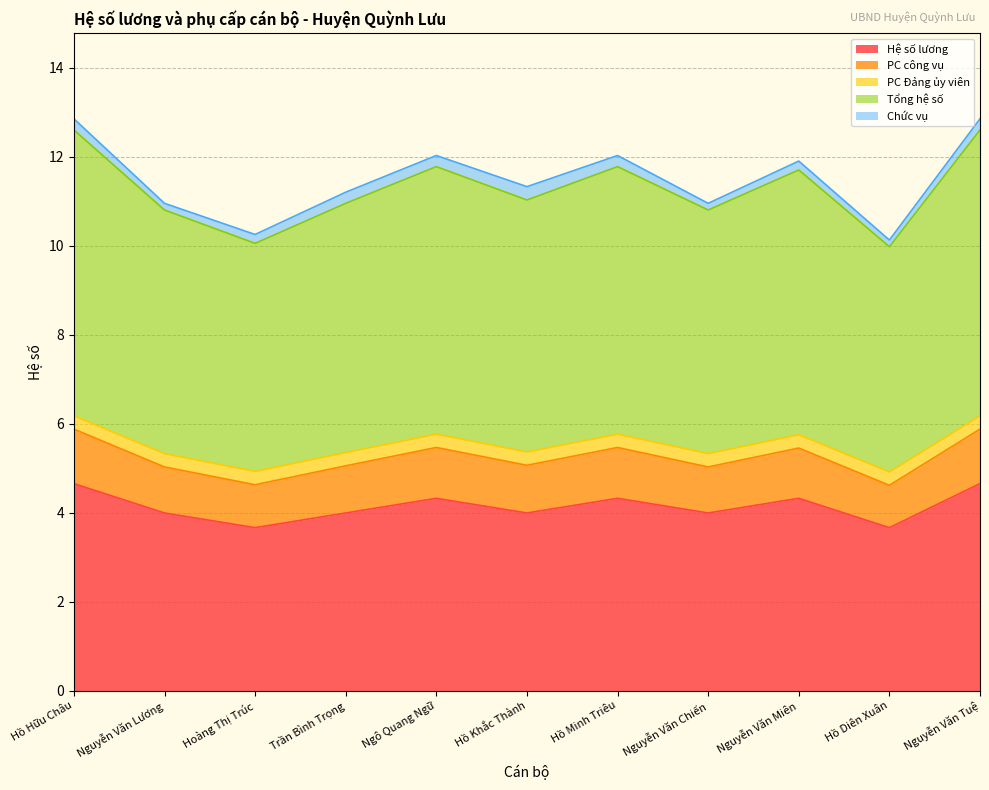

What position from the left is Hoàng Thị Trúc?

3